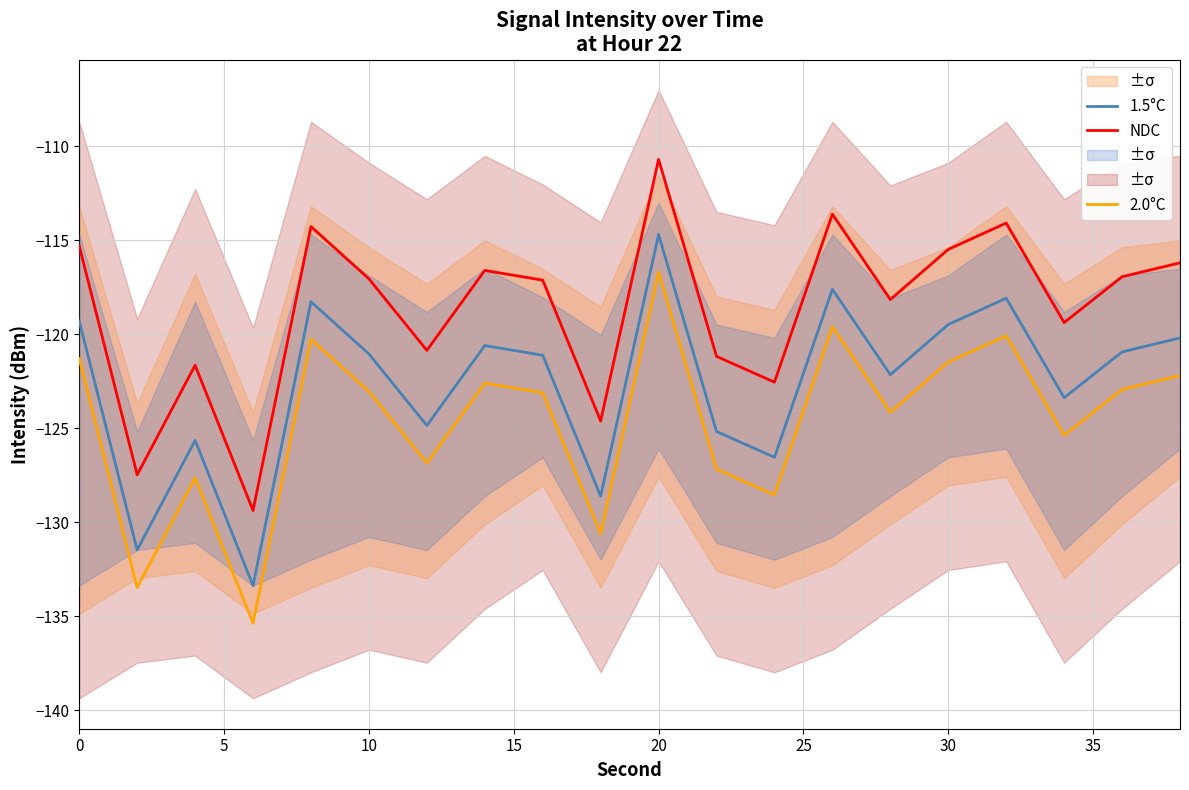

True or false: NDC and 1.5°C cross at least once.

False